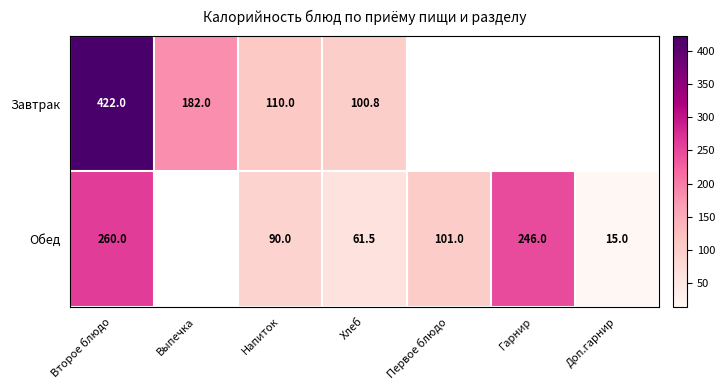

What is the sum of the Обед values at Второе блюдо and Хлеб?

321.5